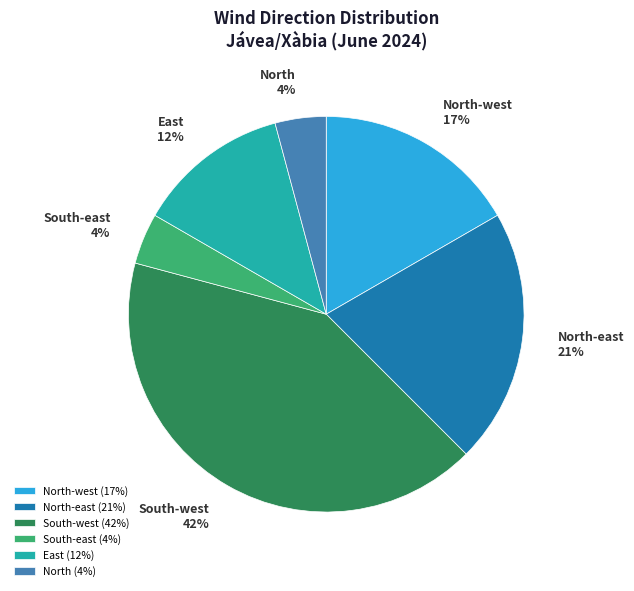

To the nearest percent, what is the average slice percentage?

17%